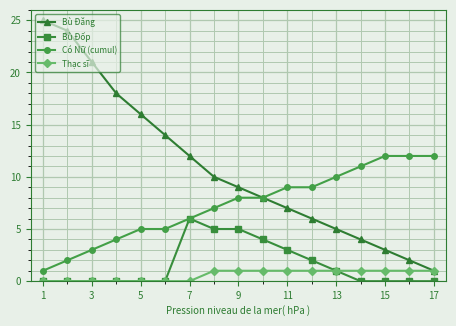

True or false: Có Nữ (cumul) and Thạc sĩ cross at least once.

False